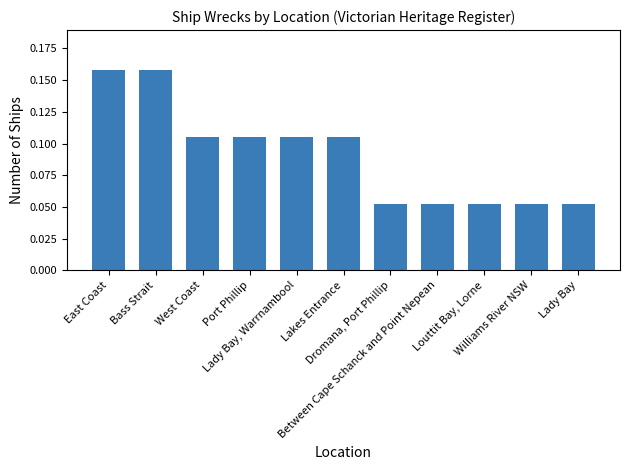

Count the values in the range 0 to 1.

11